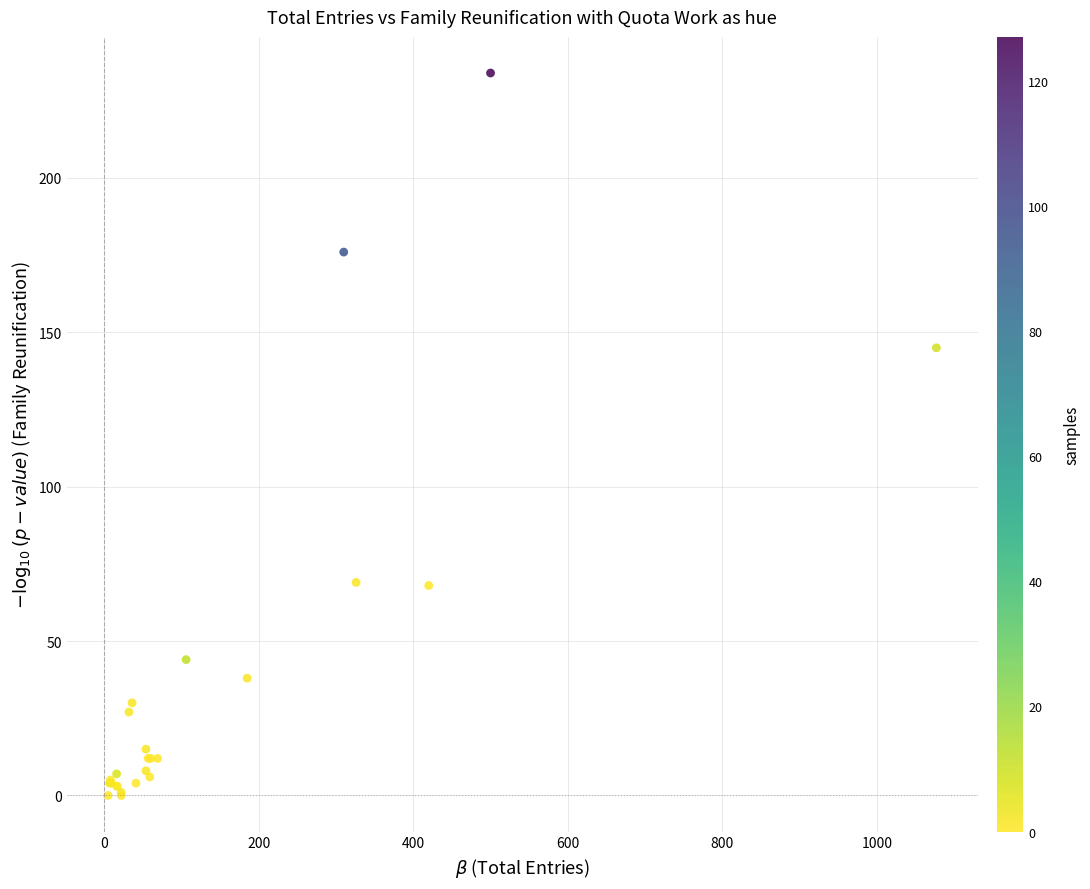

What Y value in the scatter plot is closest to 117?

145